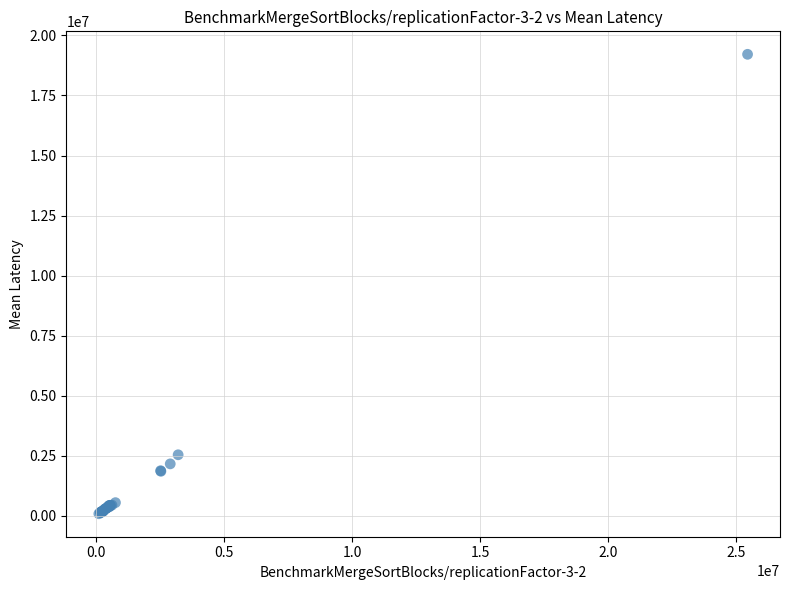

What Y value in the scatter plot is closest to 9645586?

2531893.7